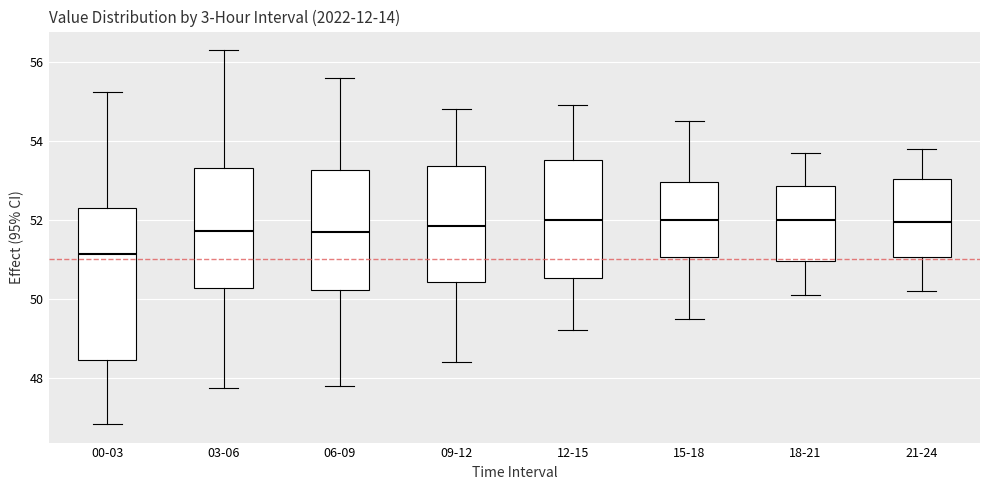

Reading left to right, transcribe this box plot: for each box, give where its median line is, the range the box spans, and where its two whiskers end, as read against the y-axis. The values are not printed on the chart, so give them approximately, as read against the axis.

00-03: median 51.2, box 48.4 to 52.4, whiskers 46.8 to 55.2
03-06: median 51.8, box 50.2 to 53.4, whiskers 47.8 to 56.4
06-09: median 51.8, box 50.2 to 53.2, whiskers 47.8 to 55.6
09-12: median 51.8, box 50.4 to 53.4, whiskers 48.4 to 54.8
12-15: median 52.0, box 50.6 to 53.6, whiskers 49.2 to 55.0
15-18: median 52.0, box 51.0 to 53.0, whiskers 49.6 to 54.6
18-21: median 52.0, box 51.0 to 52.8, whiskers 50.2 to 53.8
21-24: median 52.0, box 51.0 to 53.0, whiskers 50.2 to 53.8